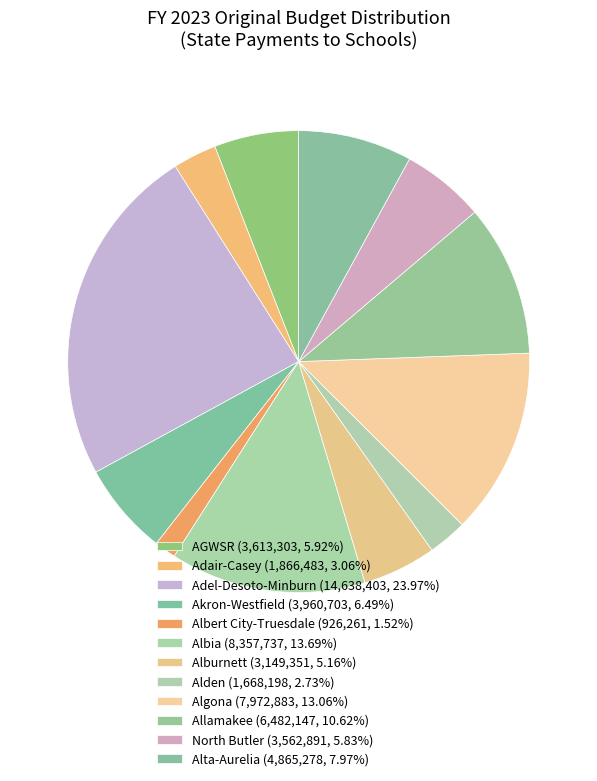

How many segments does this pie chart have?

12